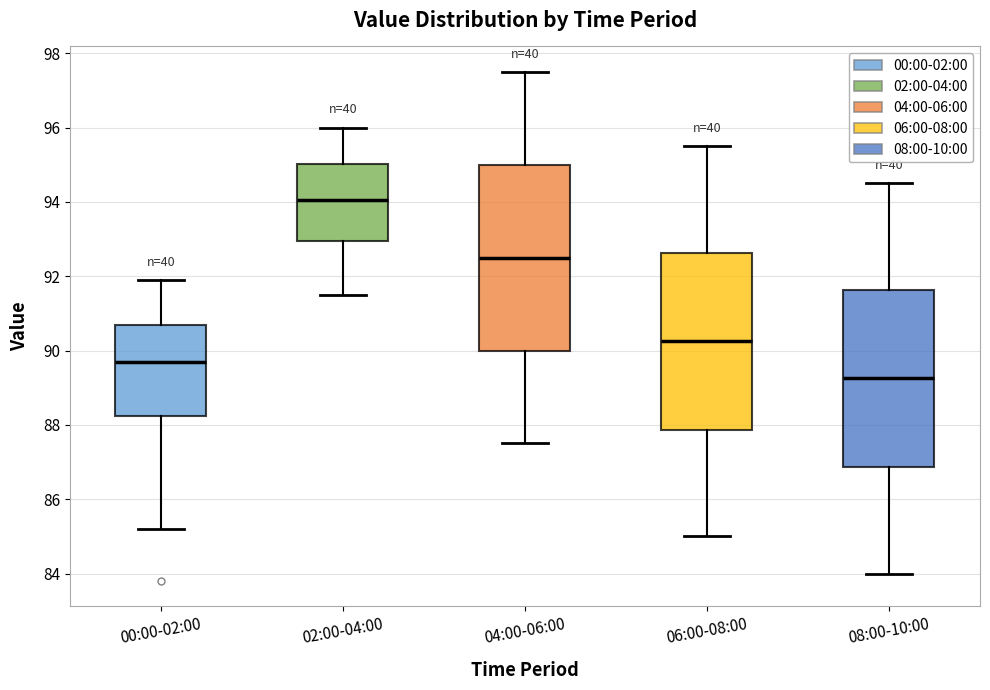

Where is the upper edge of the box for 06:00-08:00 on the y-axis? The values are not printed on the chart, so give them approximately, as read against the axis.

92.6